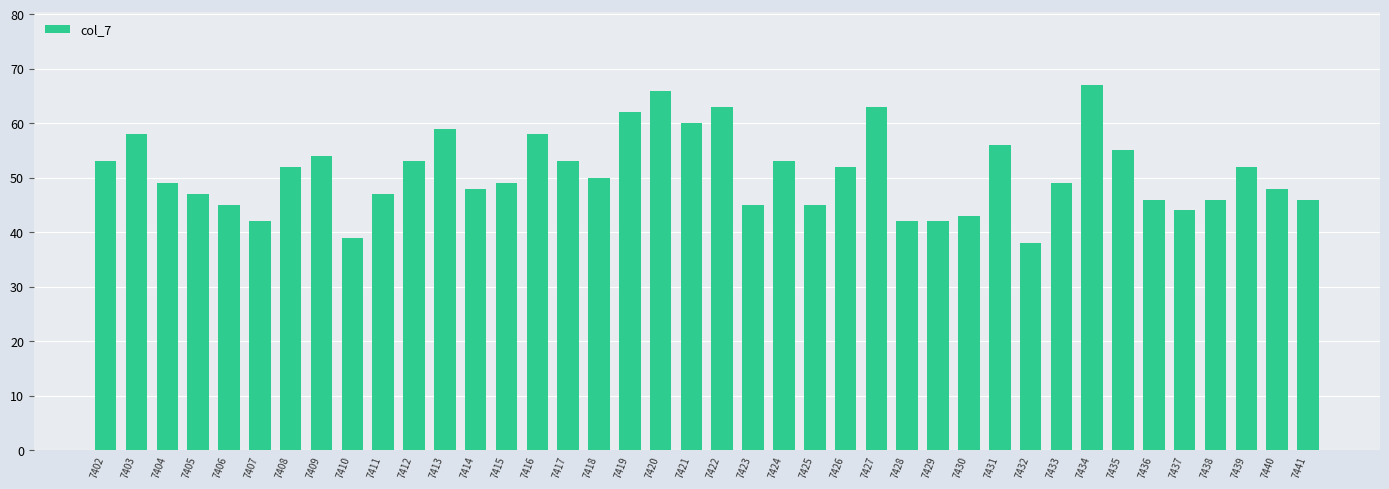

Does the chart contain any negative values?

No